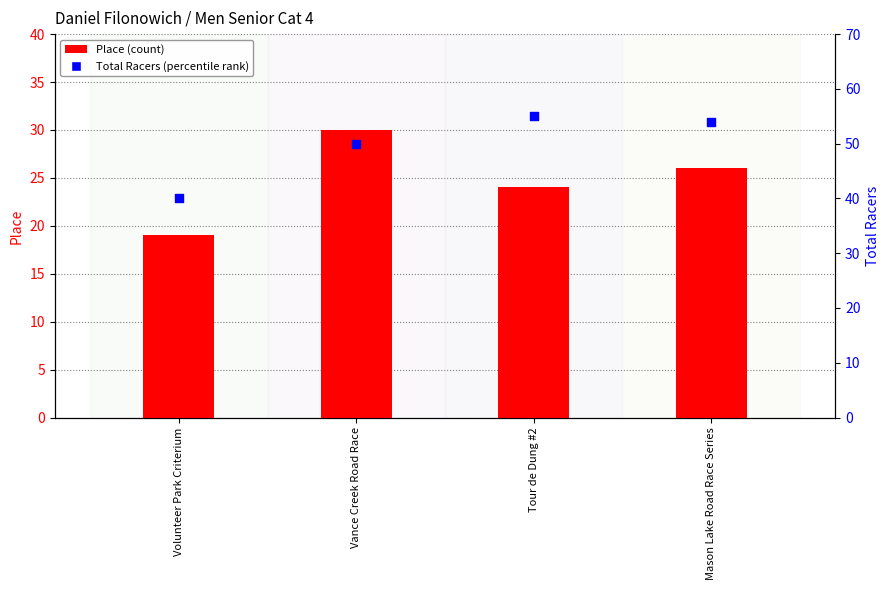

What are all the series names shown in the legend?

Place, Total Racers